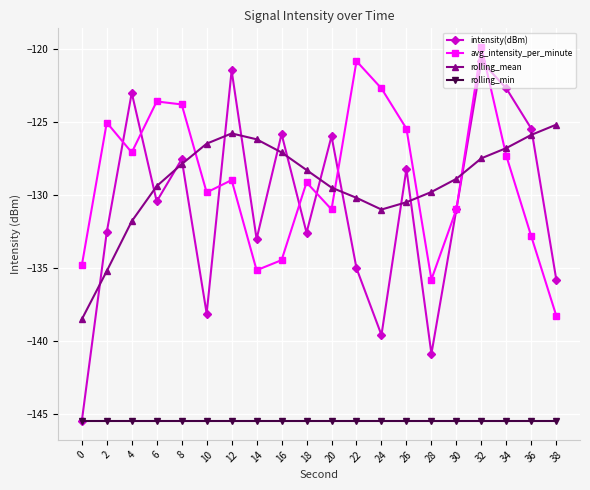

True or false: rolling_min and rolling_mean intersect in this chart.

False